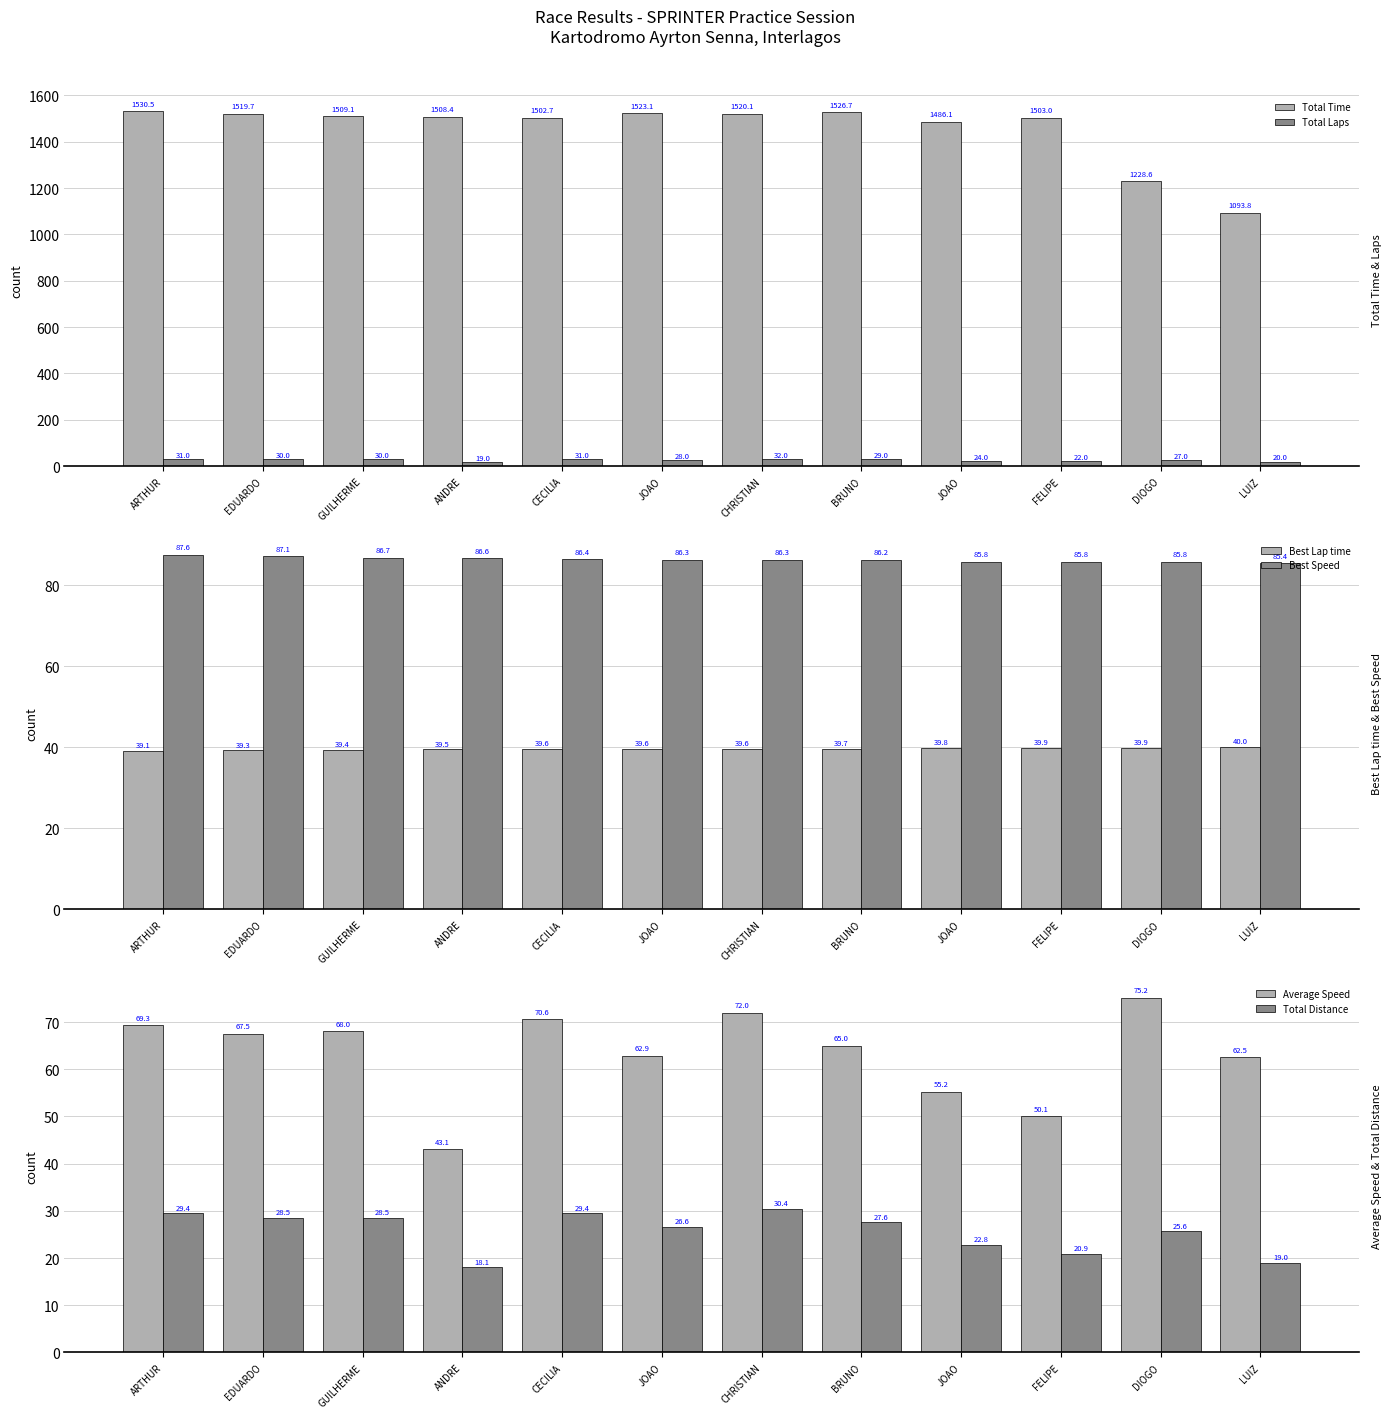

Does the chart contain stacked bars?

No